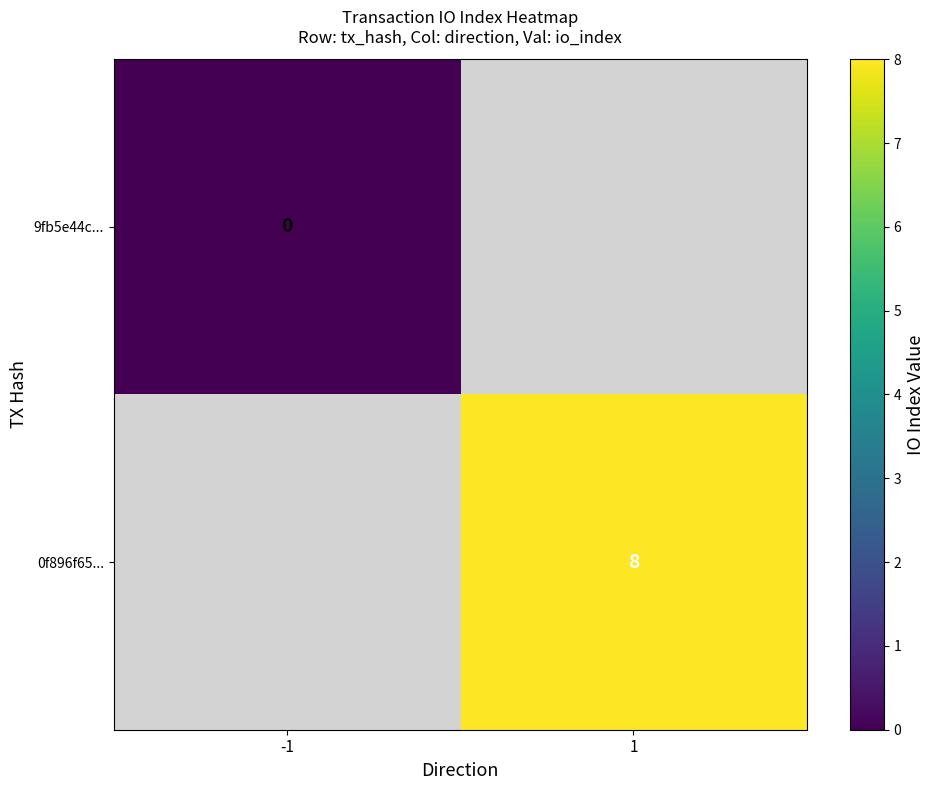

The 0f896f65... series shows 8.0 at 1. True or false?

True